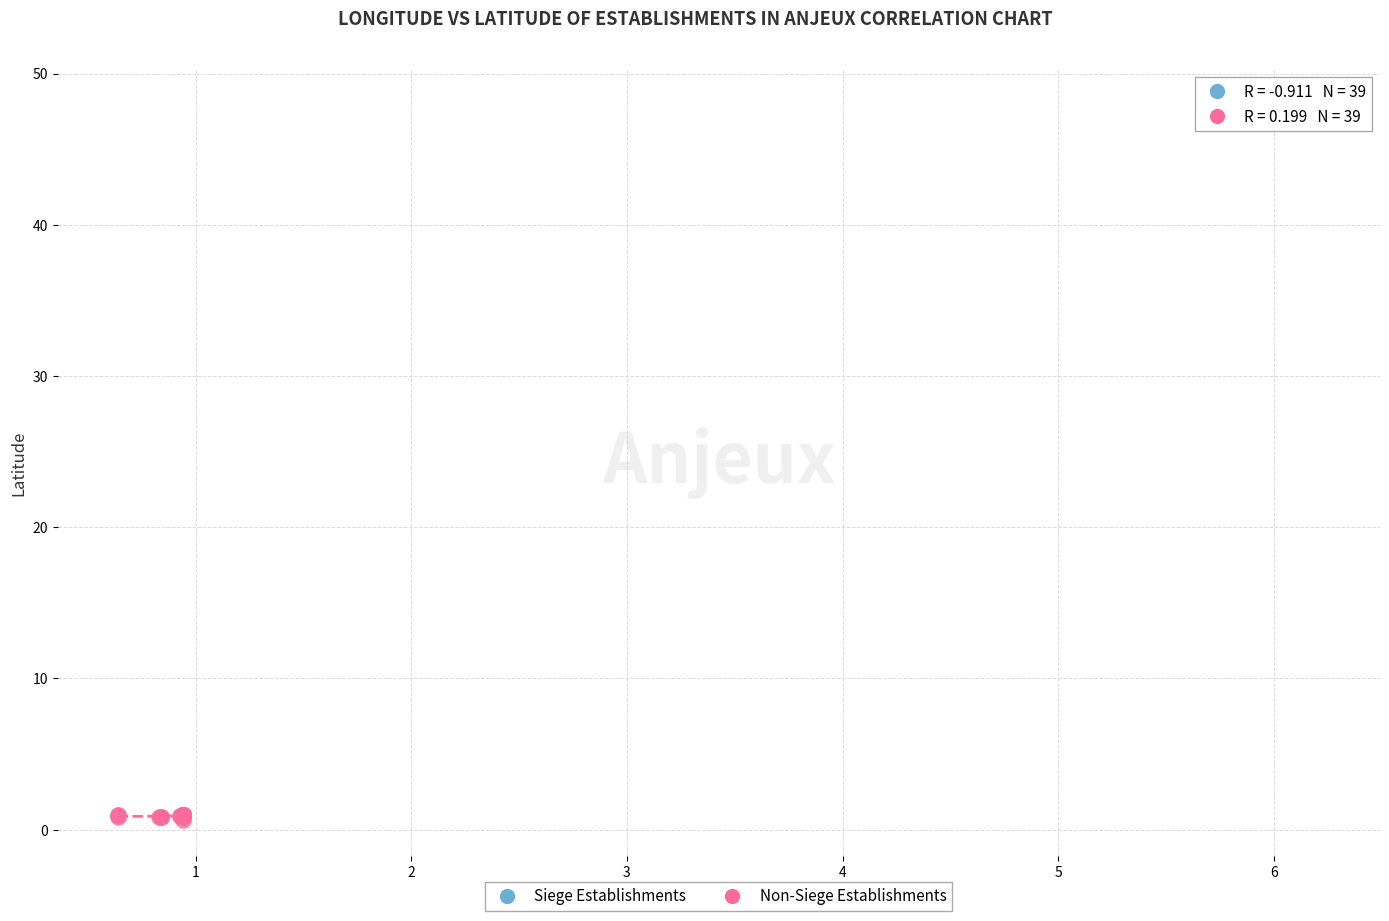

Which series has the widest spread of Y values?

Non-Siege Establishments